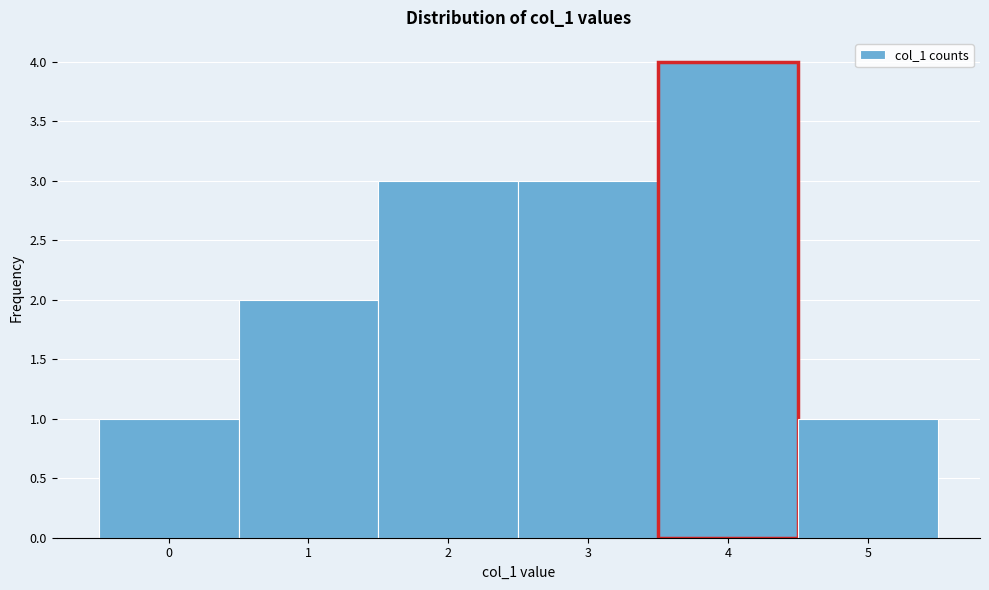

Reading left to right, list every bar in this chart as the range it spans on the x-axis followed by its height. The values are not printed on the chart, so give them approximately, as read against the axis.

-0.5 to 0.5: 1
0.5 to 1.5: 2
1.5 to 2.5: 3
2.5 to 3.5: 3
3.5 to 4.5: 4
4.5 to 5.5: 1